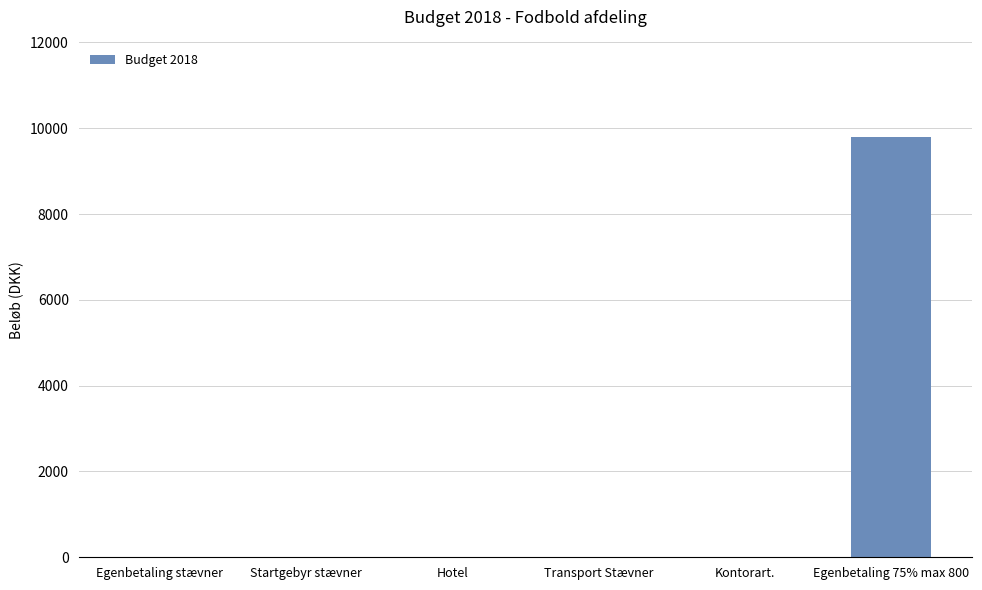

How many values exceed 0?

1